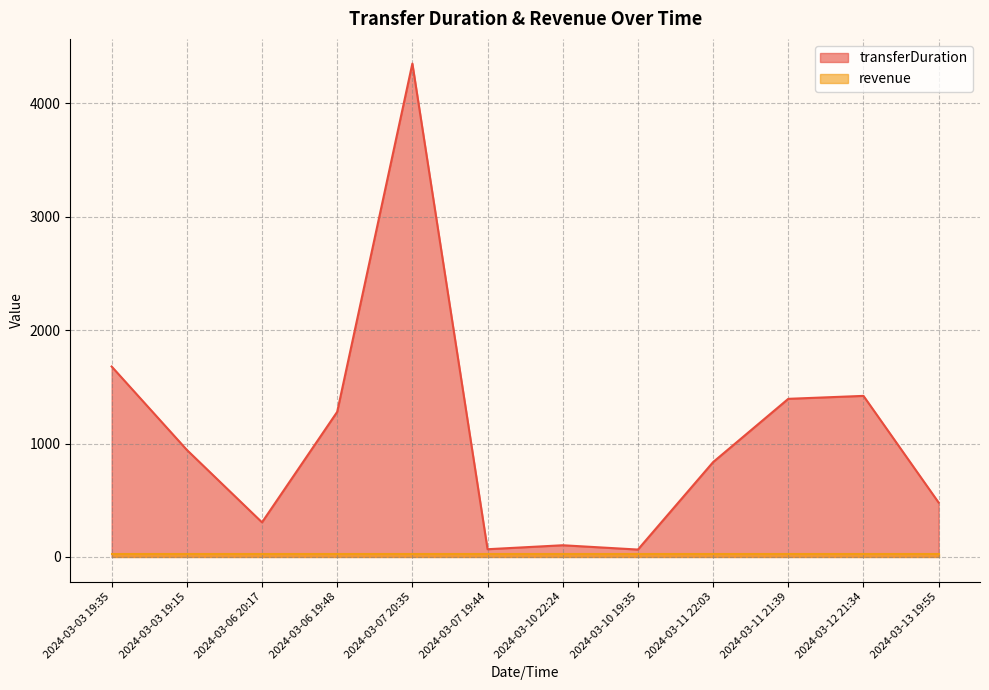

Is it true that the value at 2024-03-12 21:34 is 602?

False